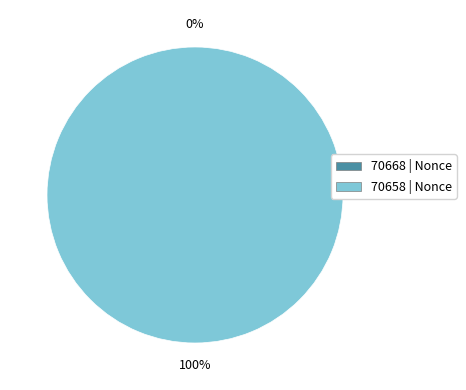

Is 70658 the majority of the pie?

Yes